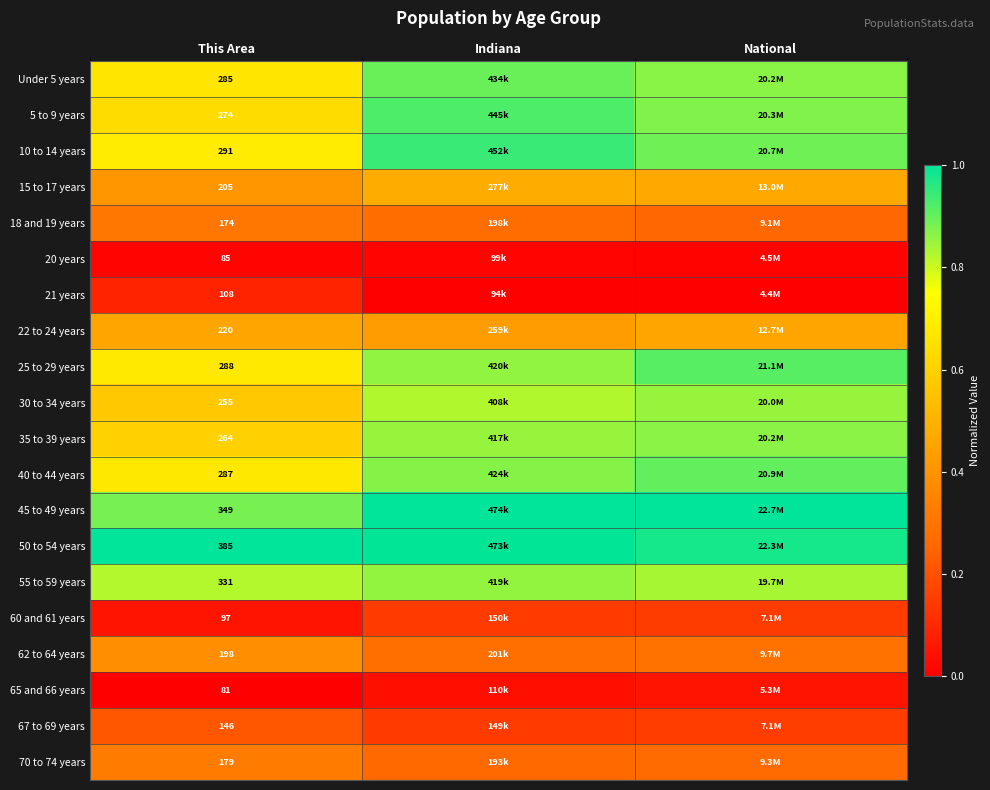

The value of 21 years at Indiana is -0.0. True or false?

False